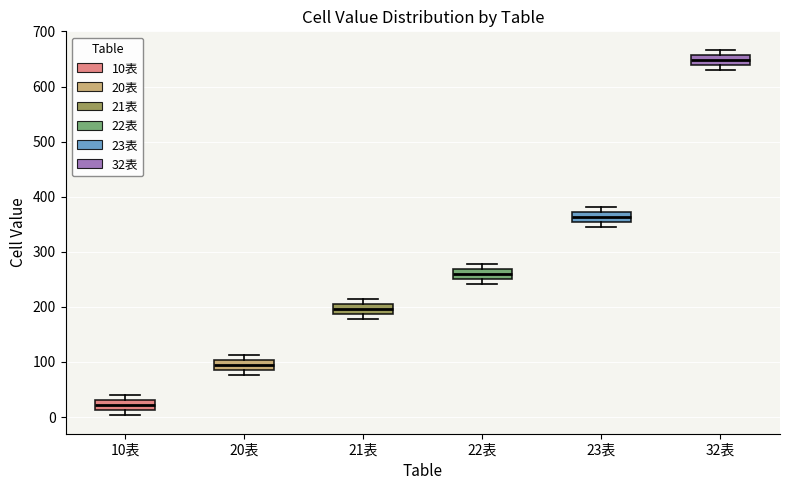

Where does the median line of the box for 32表 sit on the y-axis? The values are not printed on the chart, so give them approximately, as read against the axis.

650